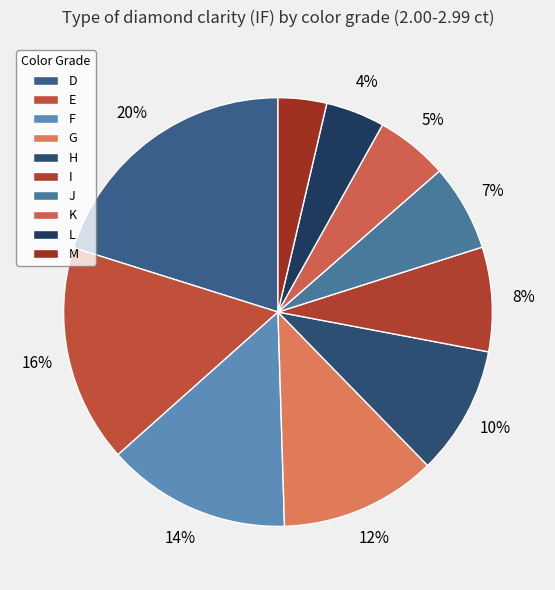

What percentage is the E slice, to the nearest percent?

16%